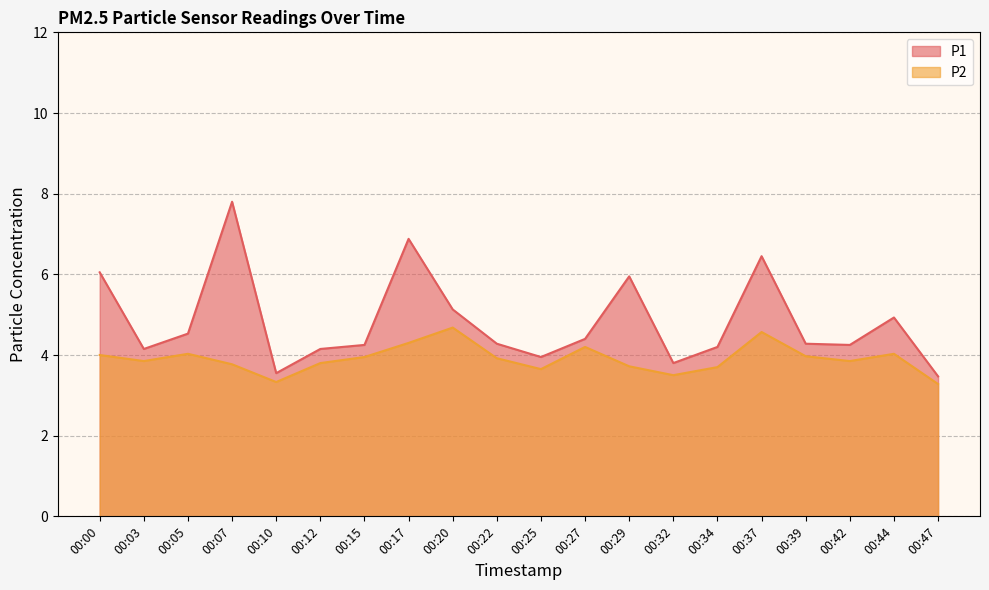

Rank the categories by P1 value from lowest to highest.

00:47, 00:10, 00:32, 00:25, 00:03, 00:12, 00:34, 00:15, 00:42, 00:22, 00:39, 00:27, 00:05, 00:44, 00:20, 00:29, 00:00, 00:37, 00:17, 00:07